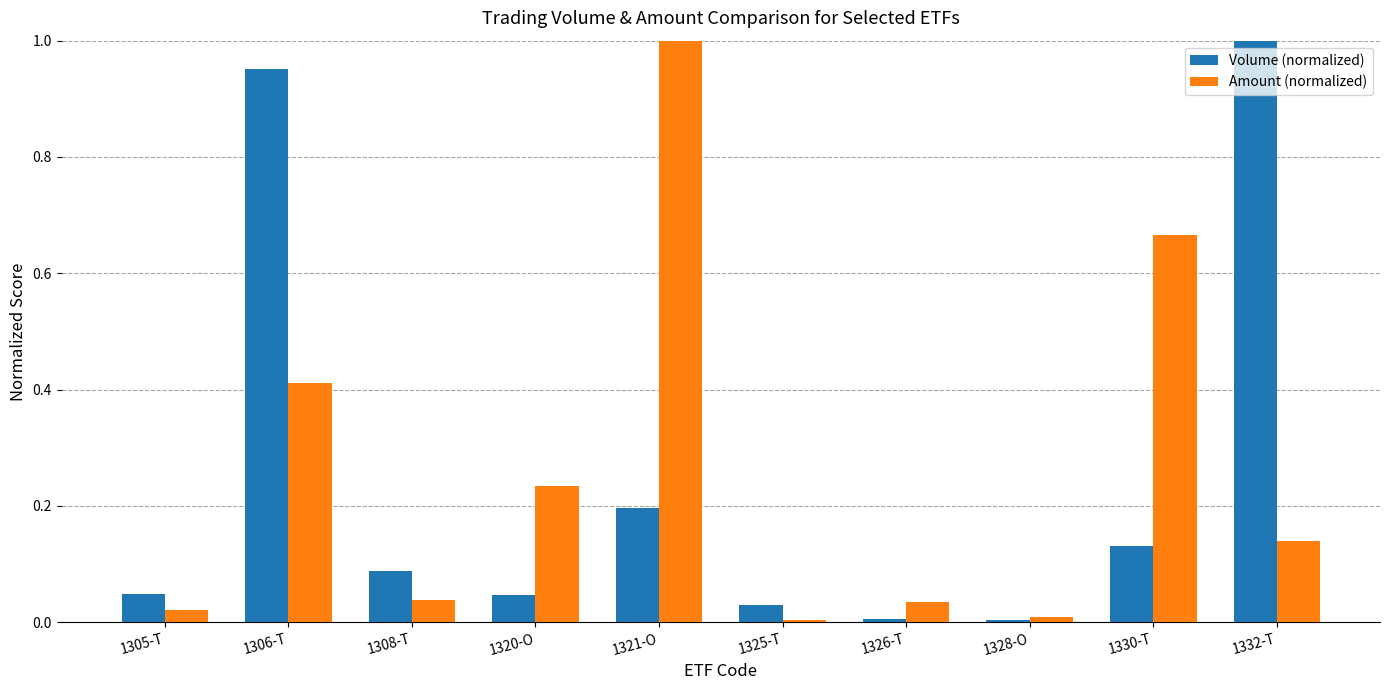

What is the sum of all Volume (normalized) values?

2.5